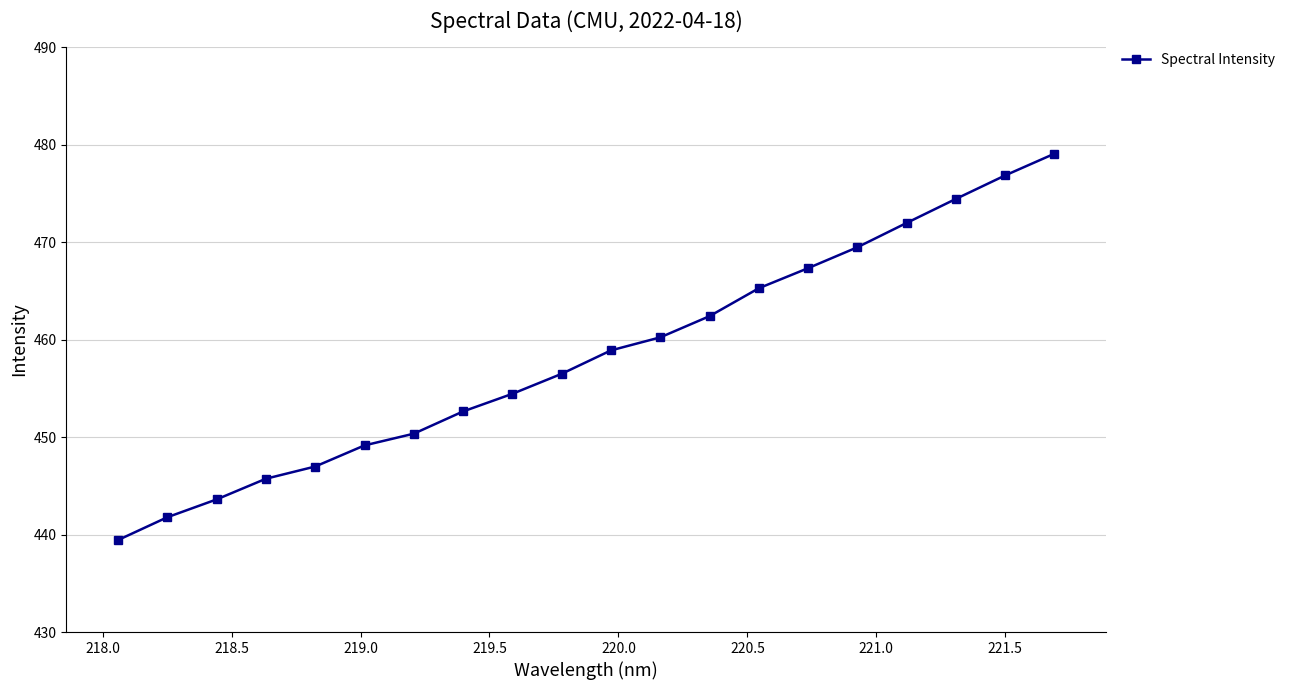

True or false: there are more than 0 points higher than both neighbors.

False